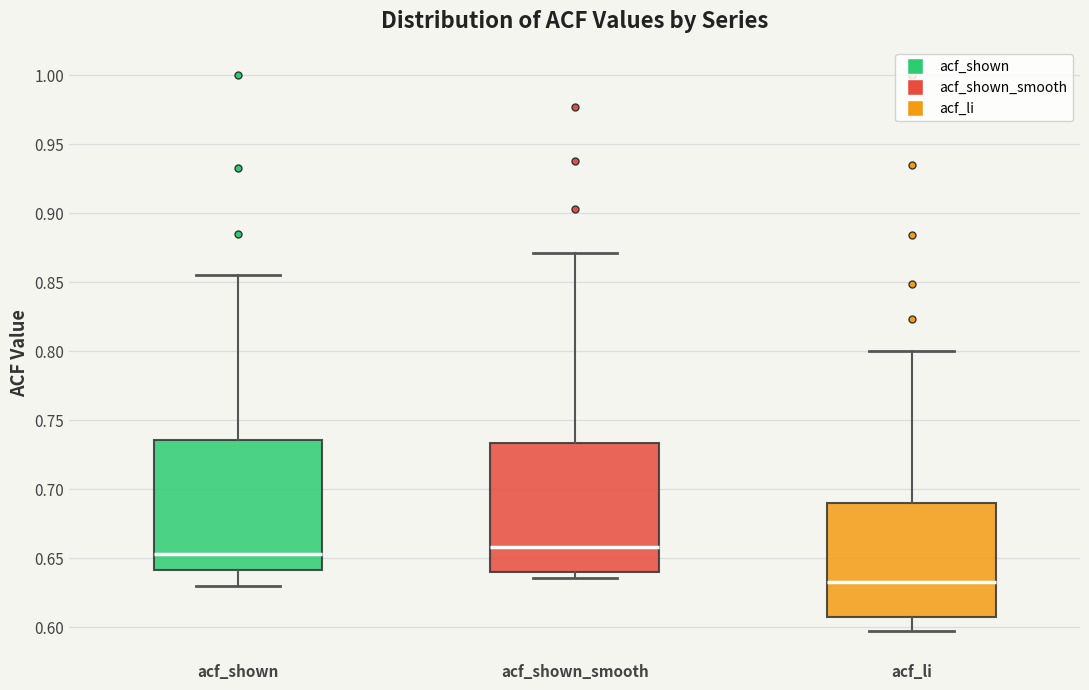

Which box's median line is the highest?

acf_shown_smooth